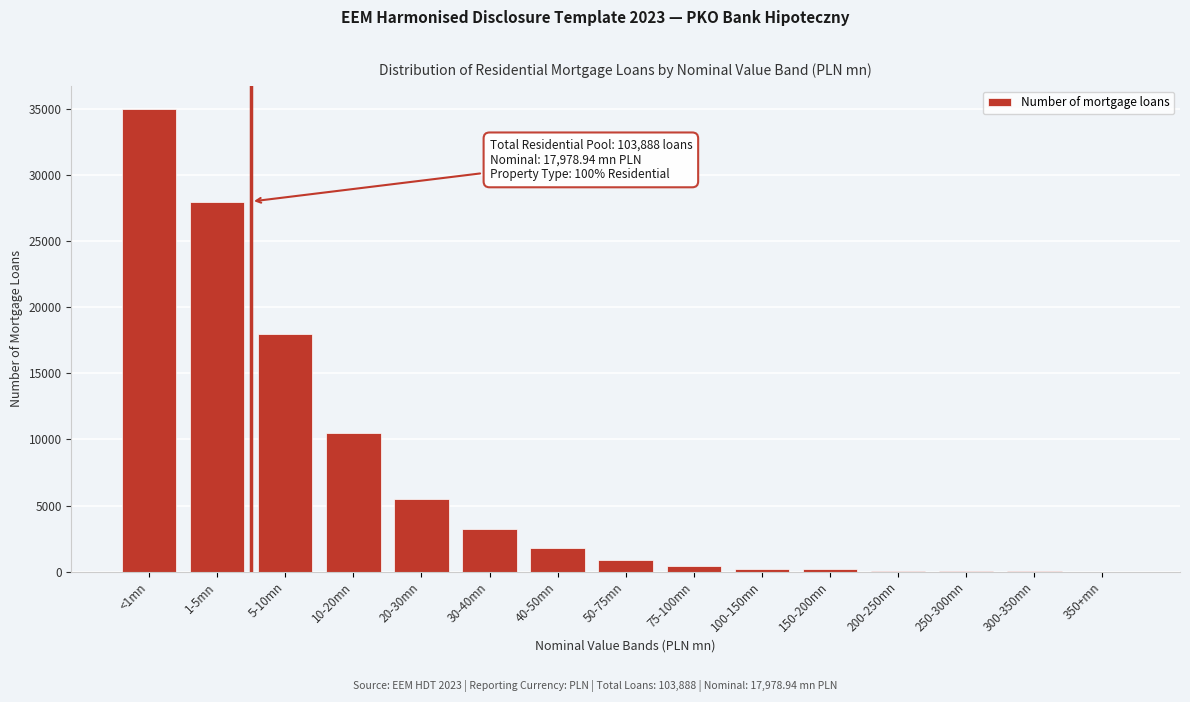

At which label is the value closest to 17503?

5-10mn